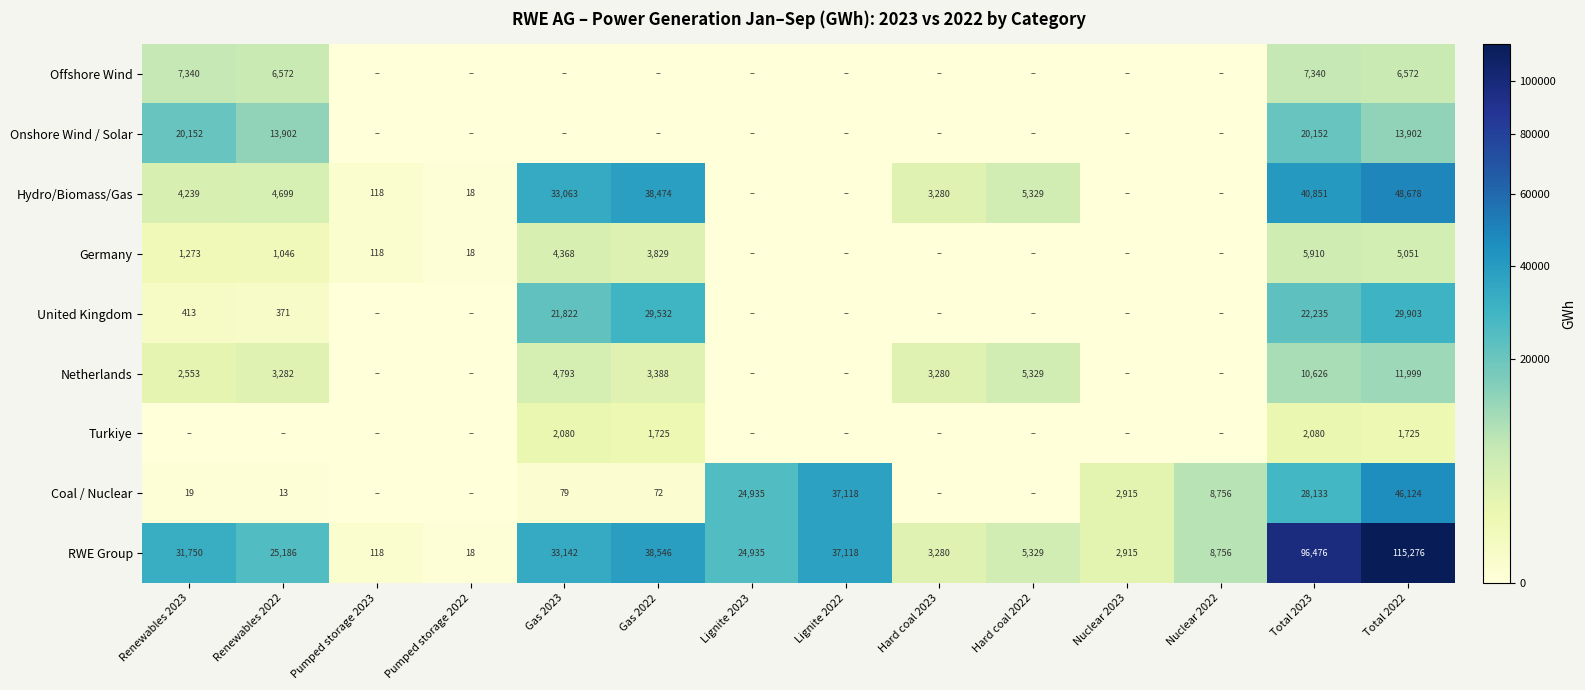

The value of Germany at Pumped storage 2022 is 10. True or false?

False